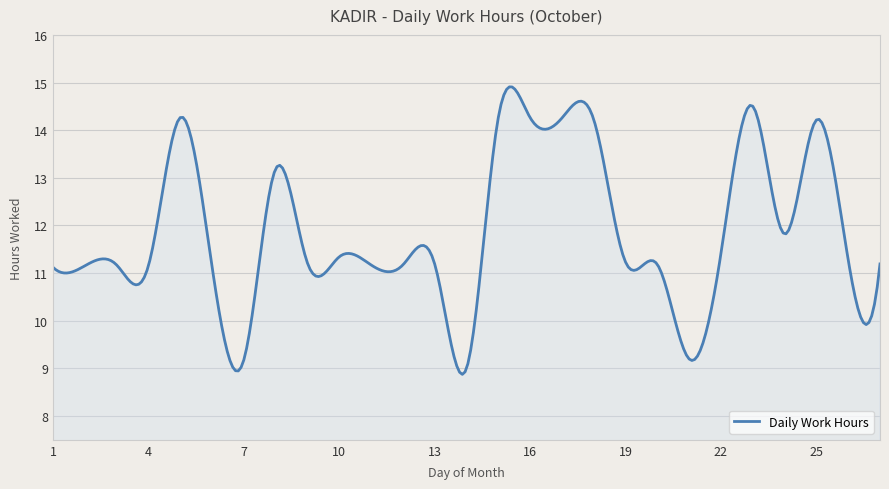

What is the difference between the maximum and minimum values?

6.0